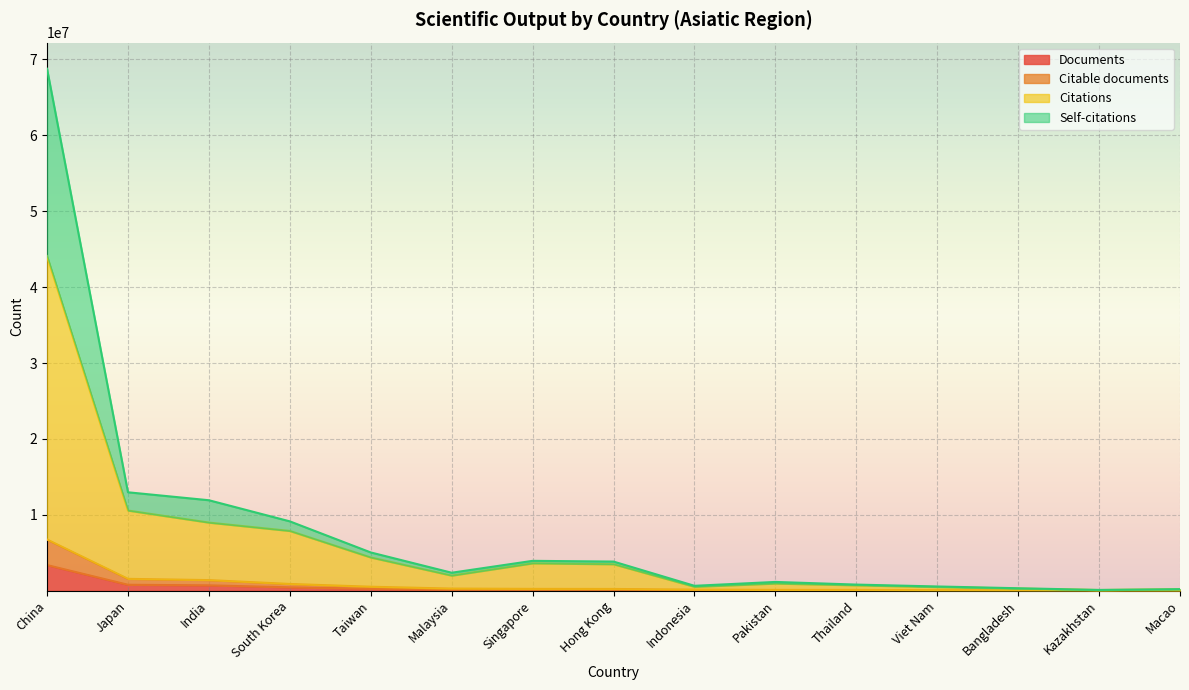

What value does the Documents series have at Viet Nam?

34965